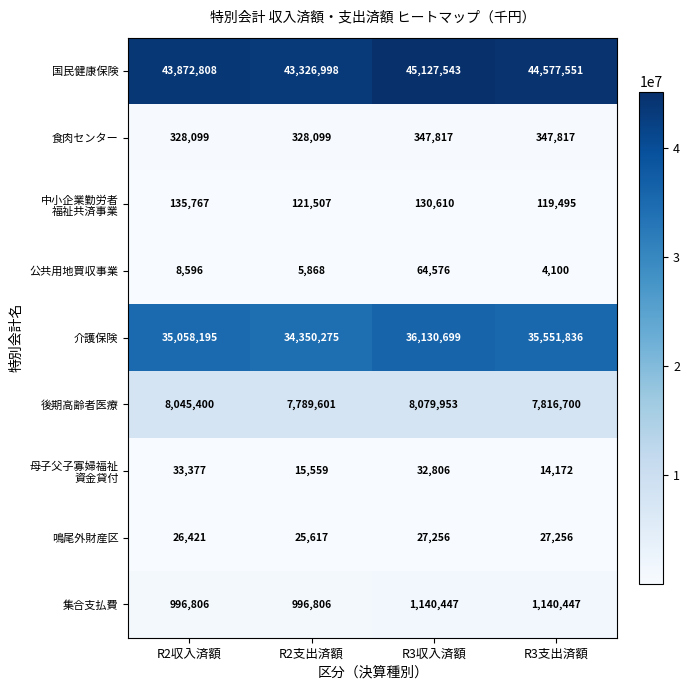

Rank the categories by 公共用地買収事業 value from lowest to highest.

R3支出済額, R2支出済額, R2収入済額, R3収入済額